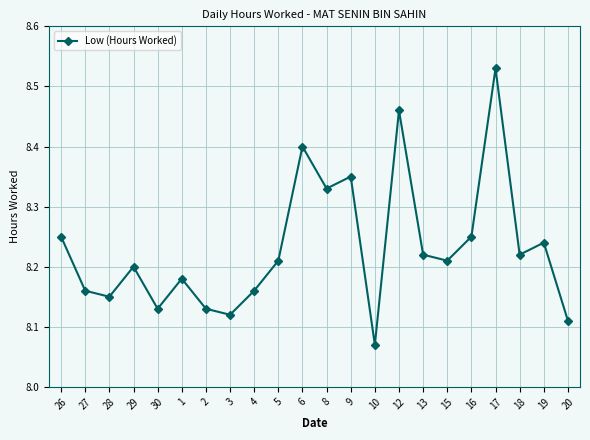

What is the difference between the maximum and second lowest values?

0.4